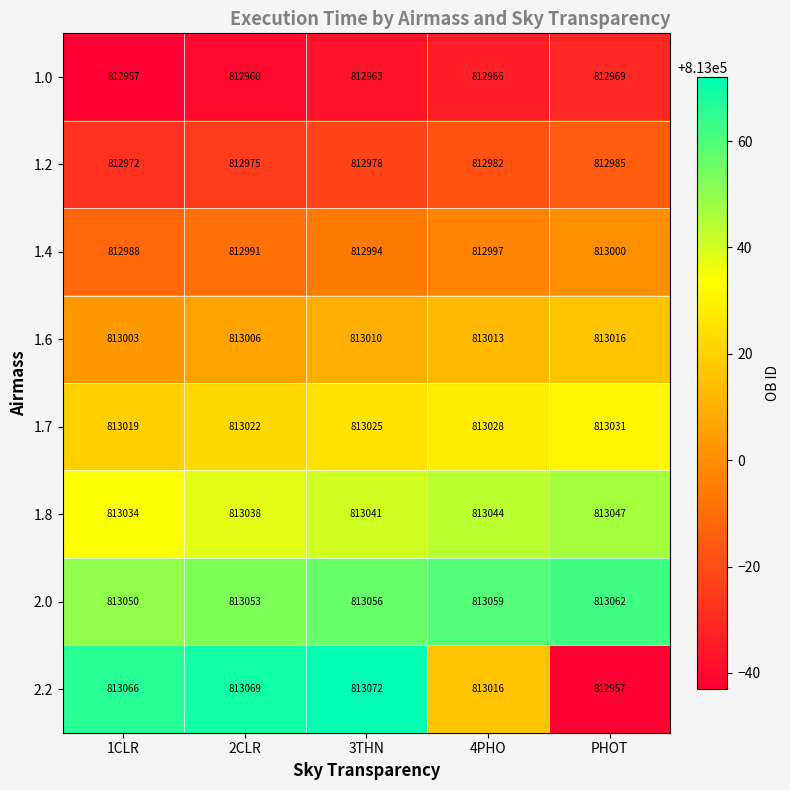

The value of 1.7 at 3THN is 813025. True or false?

True